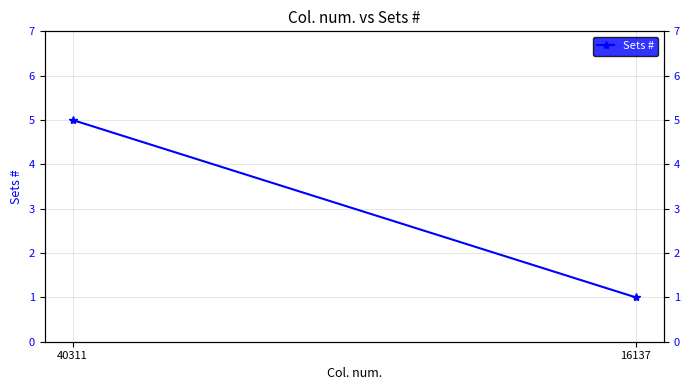

What is the change in value from 40311 to 16137?

-4